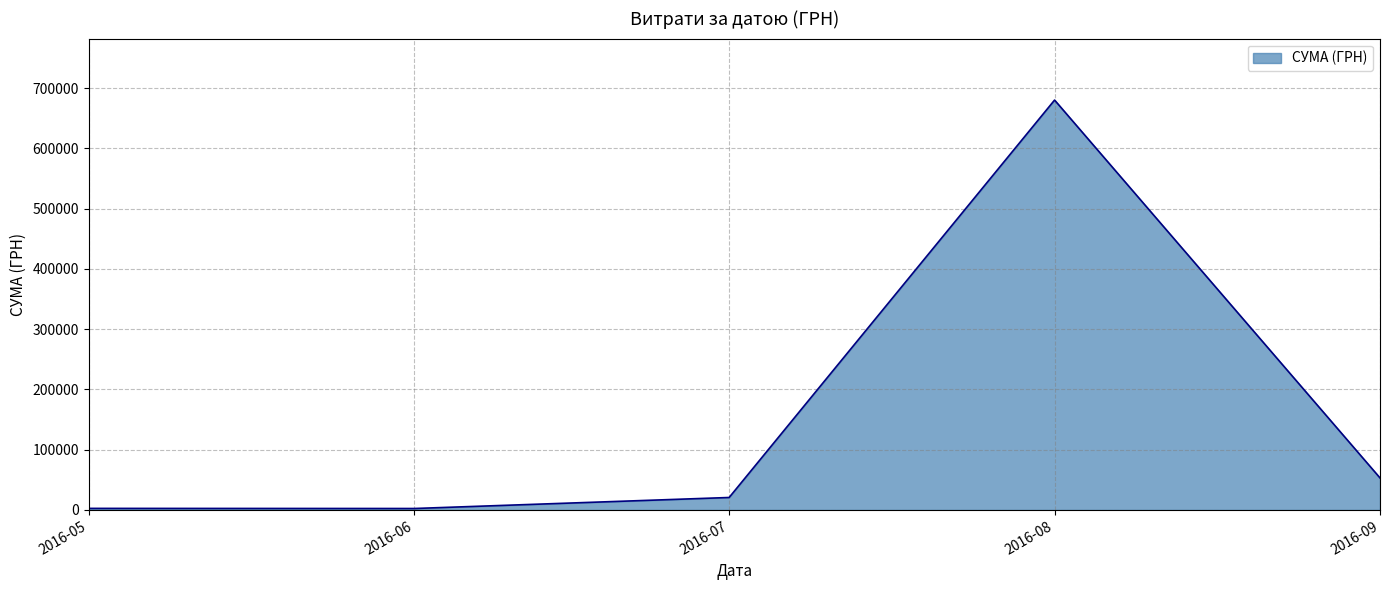

What is the change in value from 2016-07 to 2016-08?

+659410.9